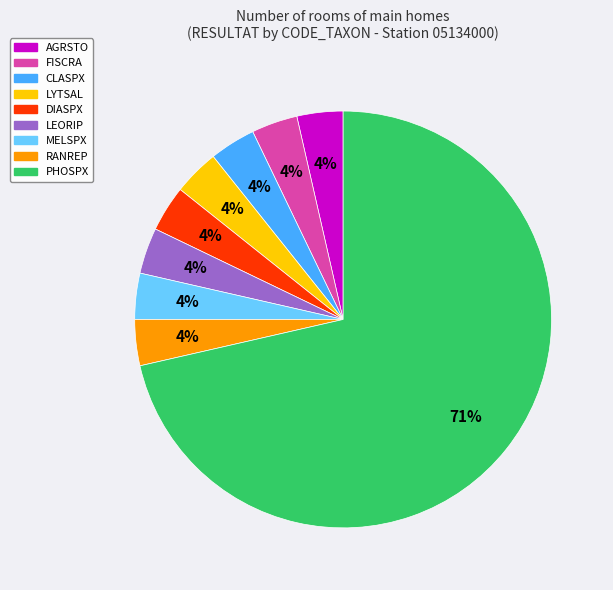

To the nearest percent, what is the average slice percentage?

11%